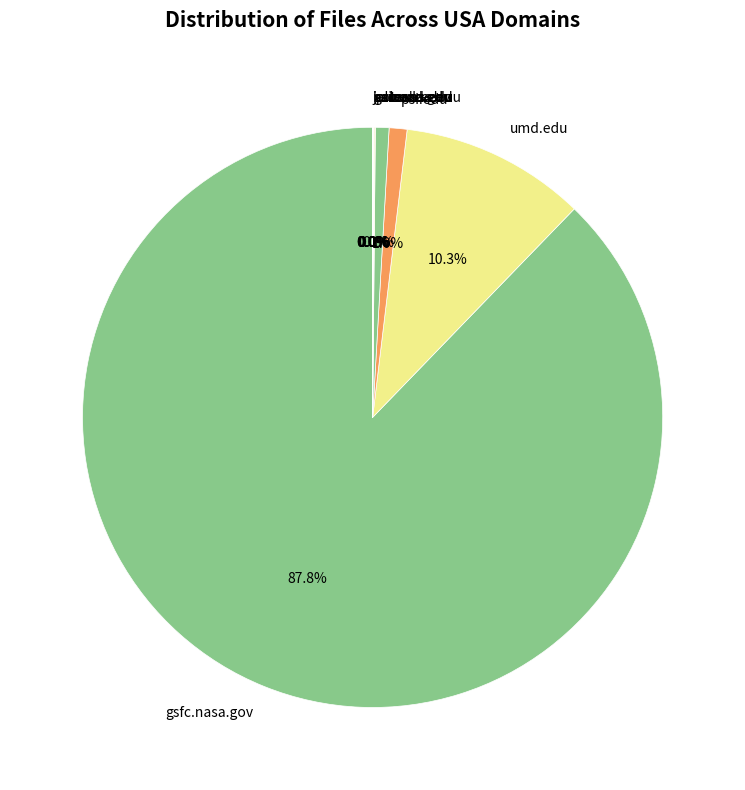

What is the total percentage of gsfc.nasa.gov and psi.edu?

88.8%